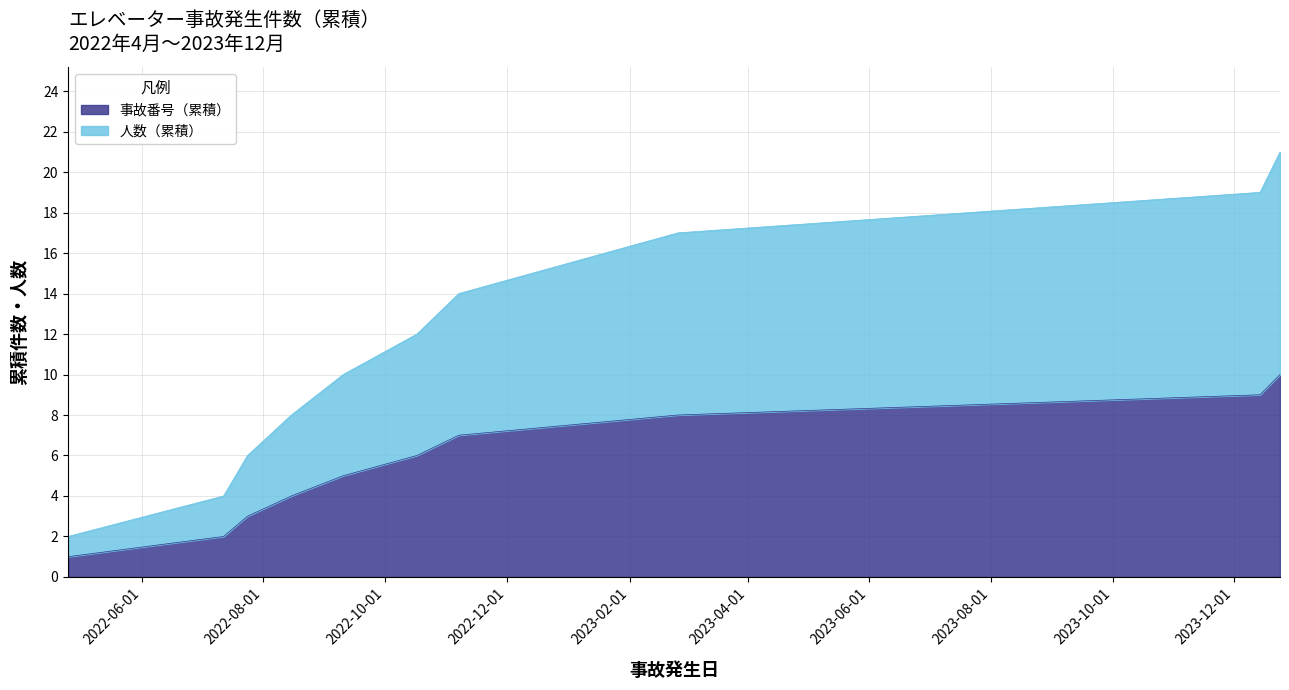

Count the 人数（累積） values in the range 6 to 17.

6